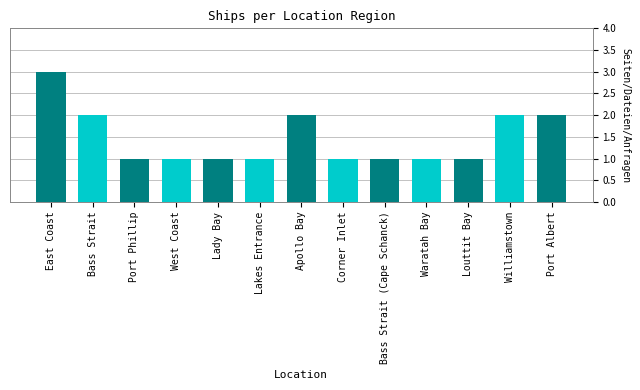

The chart shows a value of 1 at West Coast. True or false?

True